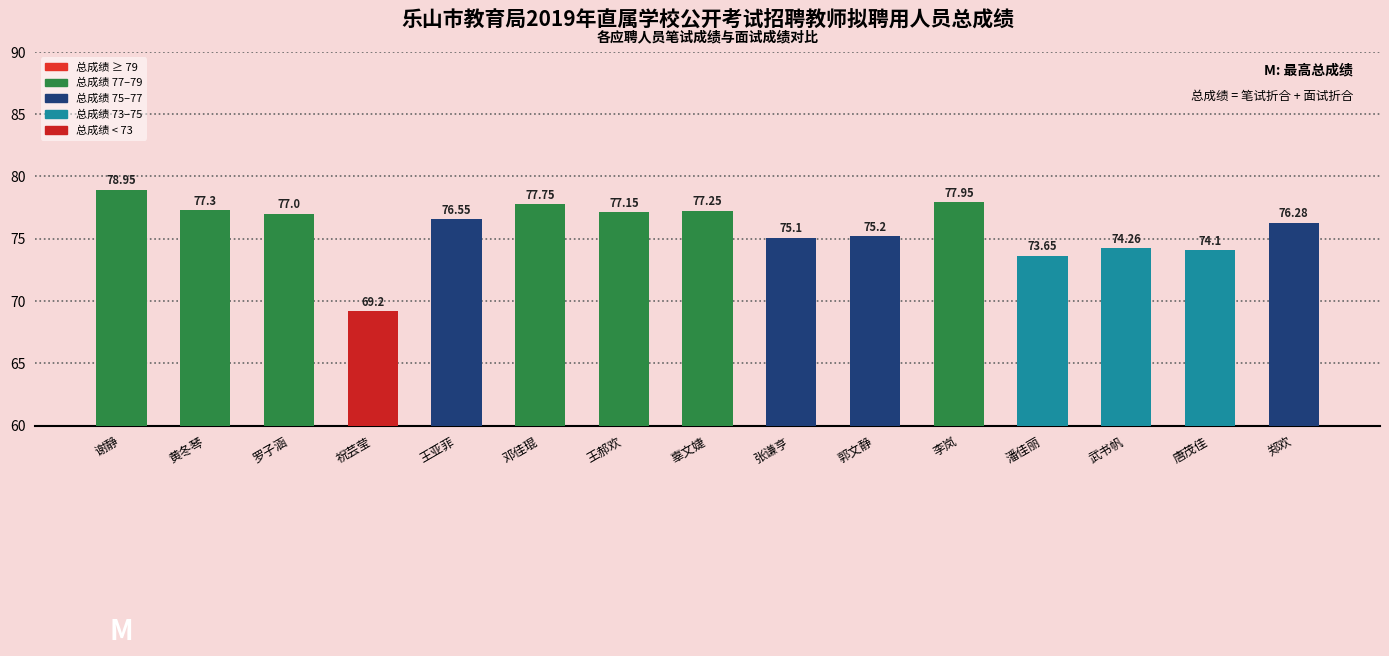

What is the difference between the values at 李岚 and 王亚菲?

1.4